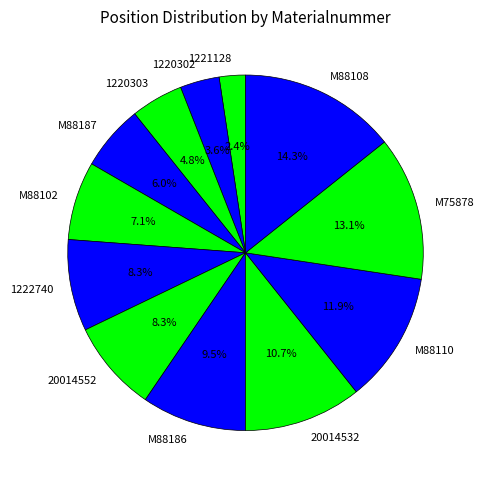

Do 1222740 and M75878 together represent more than half of the pie?

No